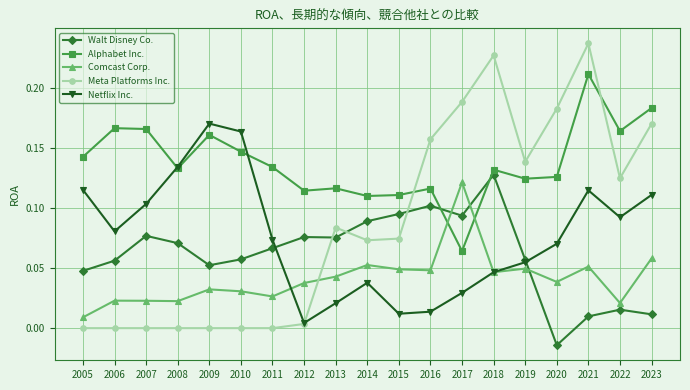

Count the number of data series in this chart.

5